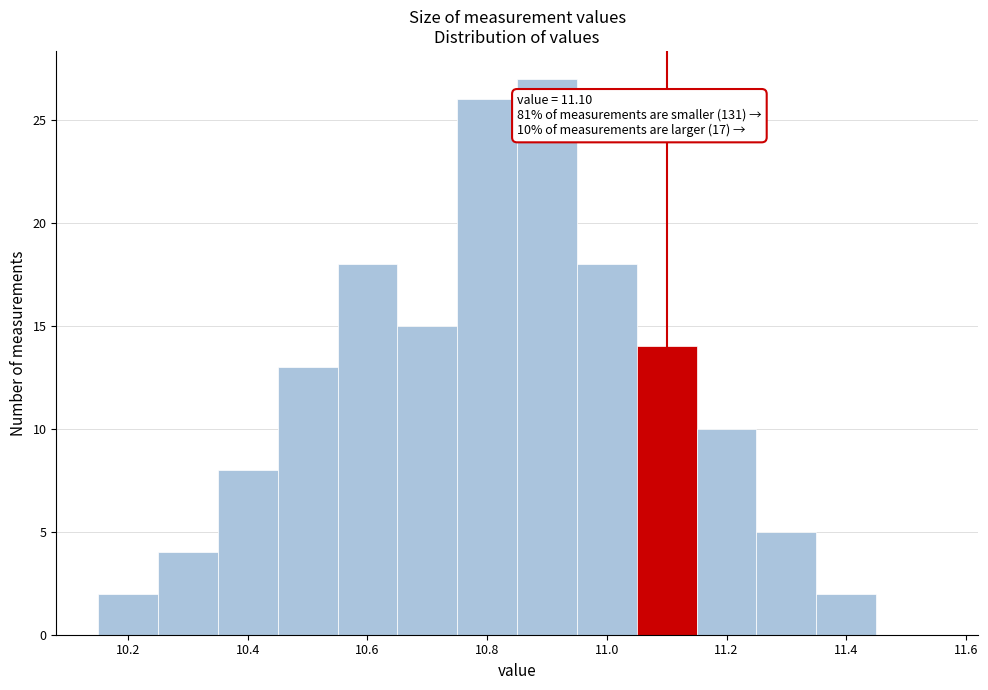

Which range on the x-axis has the tallest bar?

10.85 to 10.95